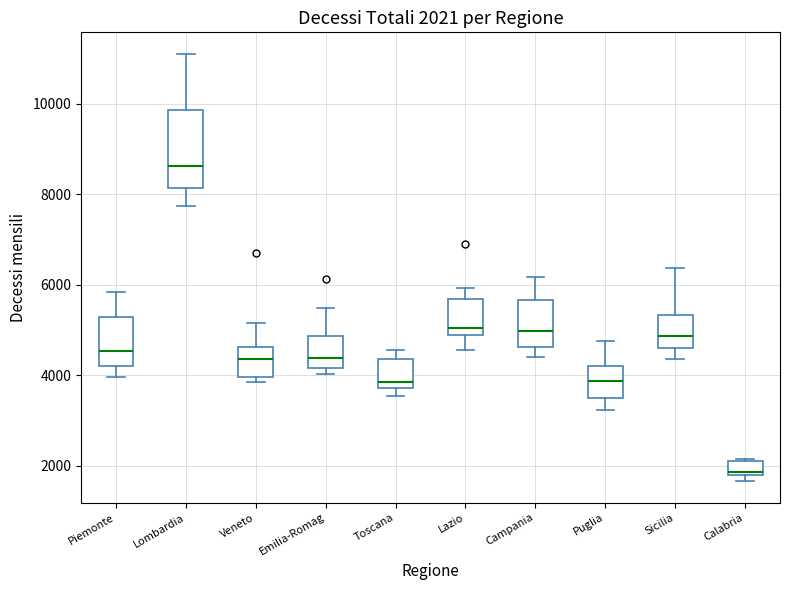

Comparing the boxes themselves (not the whiskers), which one is the tallest?

Lombardia